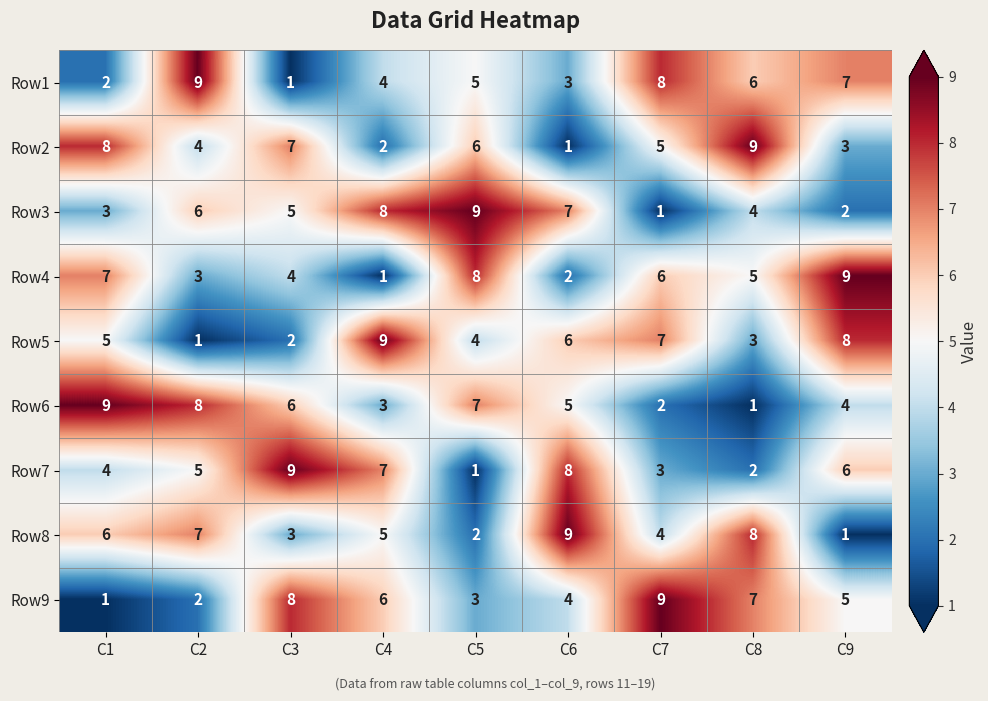

Which series changed the most between C3 and C4?

Row5